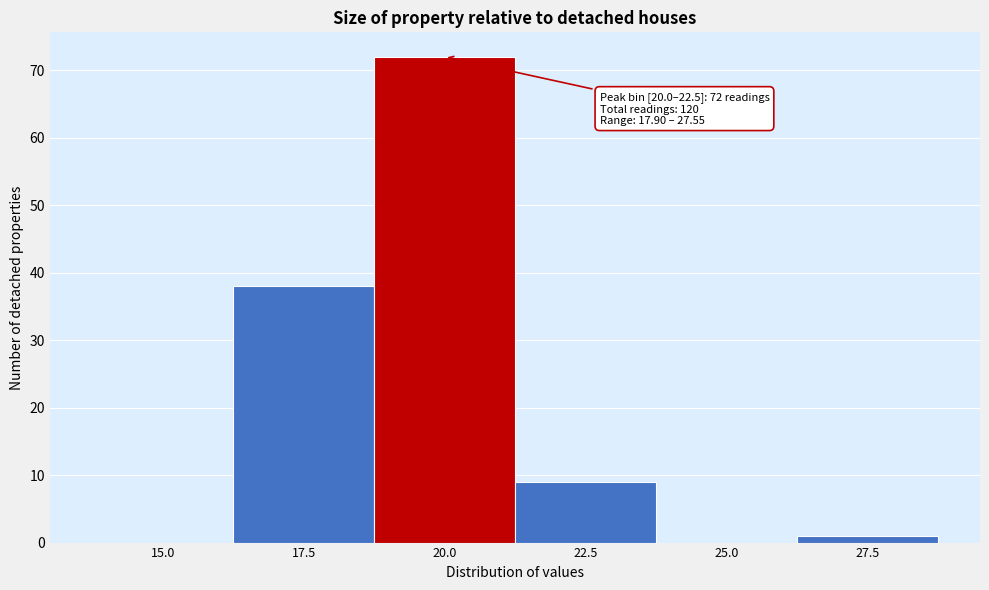

Reading left to right, extract all data points from this chart.

15.0=0	17.5=38	20.0=72	22.5=9	25.0=0	27.5=1